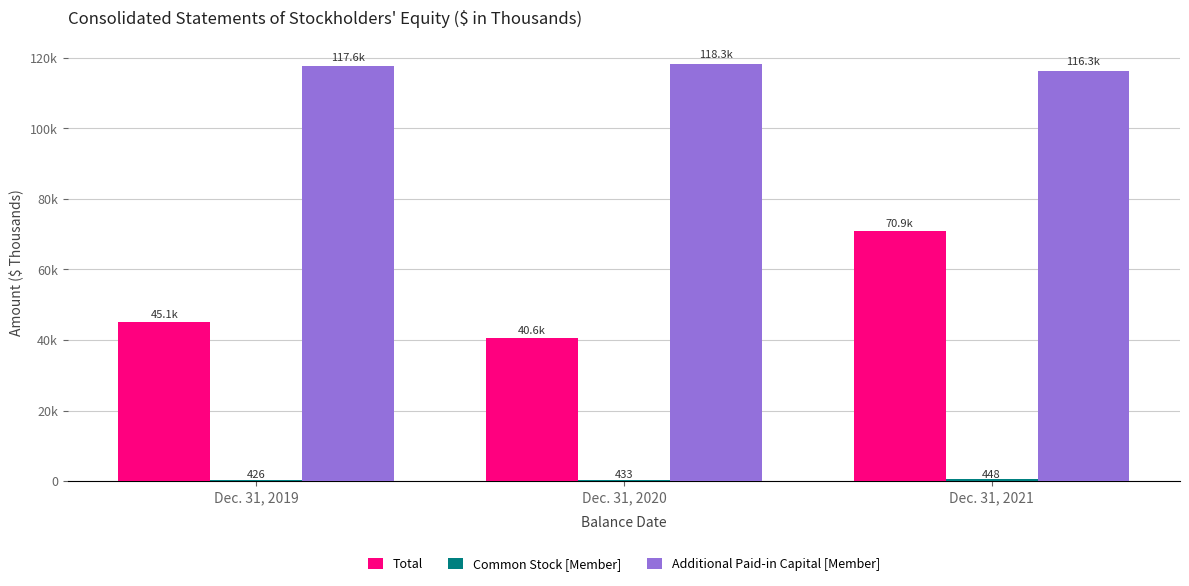

At Dec. 31, 2019, list the series in order from largest to smallest.

Additional Paid-in Capital [Member], Total, Common Stock [Member]